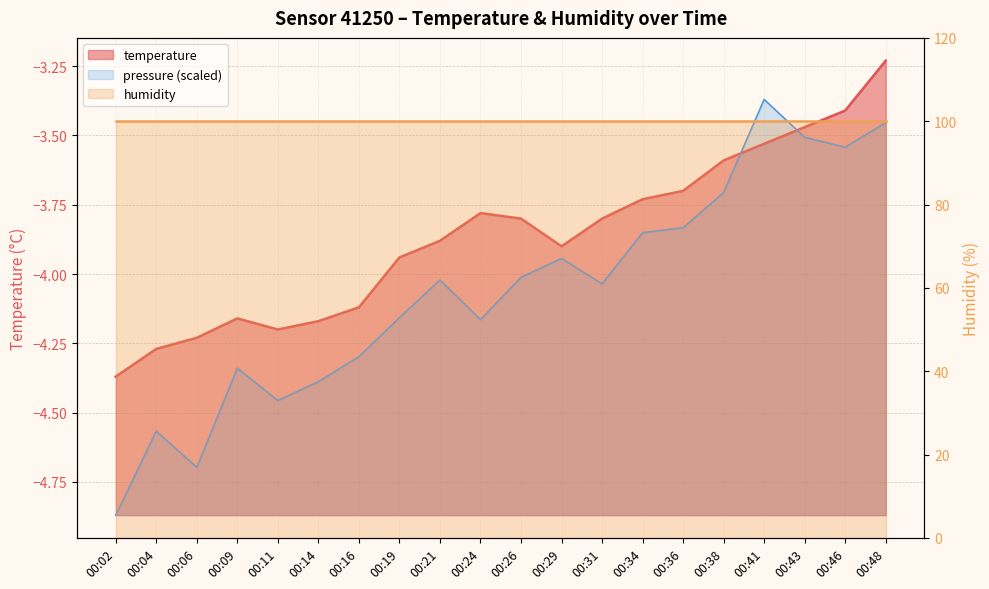

Reading left to right, transcribe all the data shown in this chart.

-4.4	-4.3	-4.2	-4.2	-4.2	-4.2	-4.1	-3.9	-3.9	-3.8	-3.8	-3.9	-3.8	-3.7	-3.7	-3.6	-3.5	-3.5	-3.4	-3.2